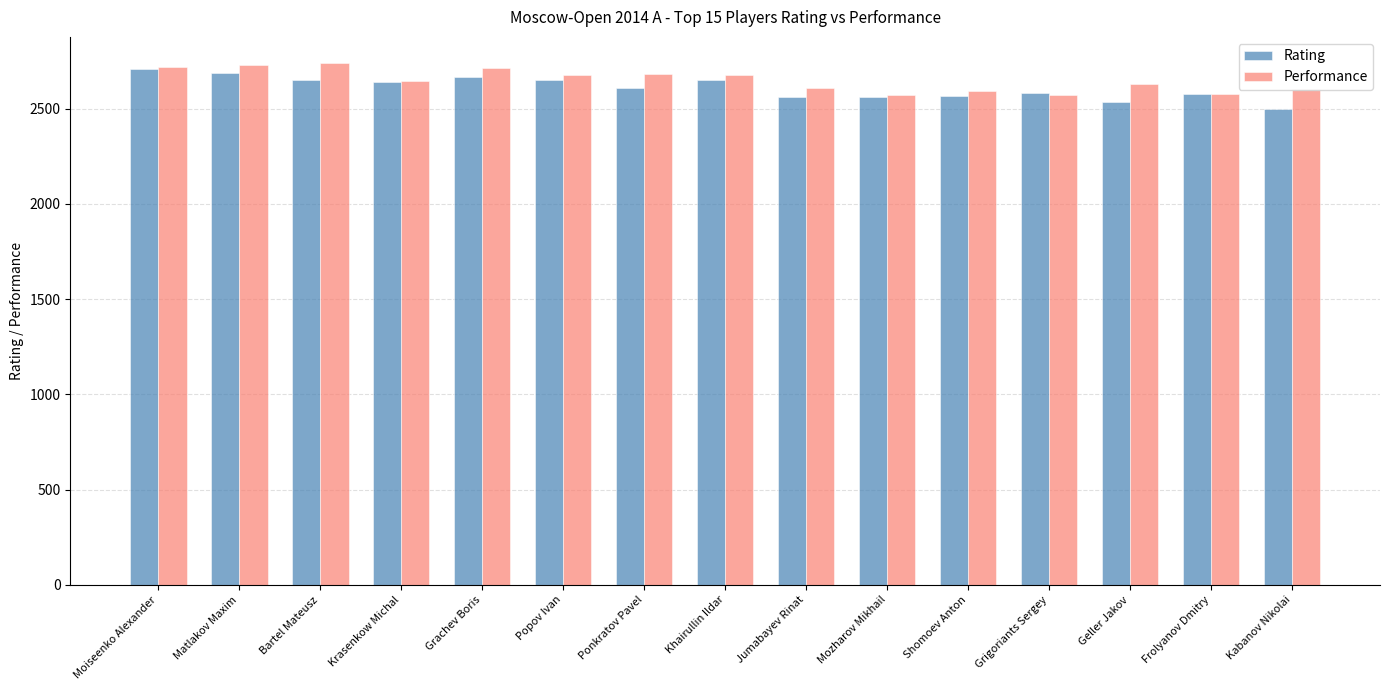

Read the Performance value at Frolyanov Dmitry, to the nearest 10.

2580